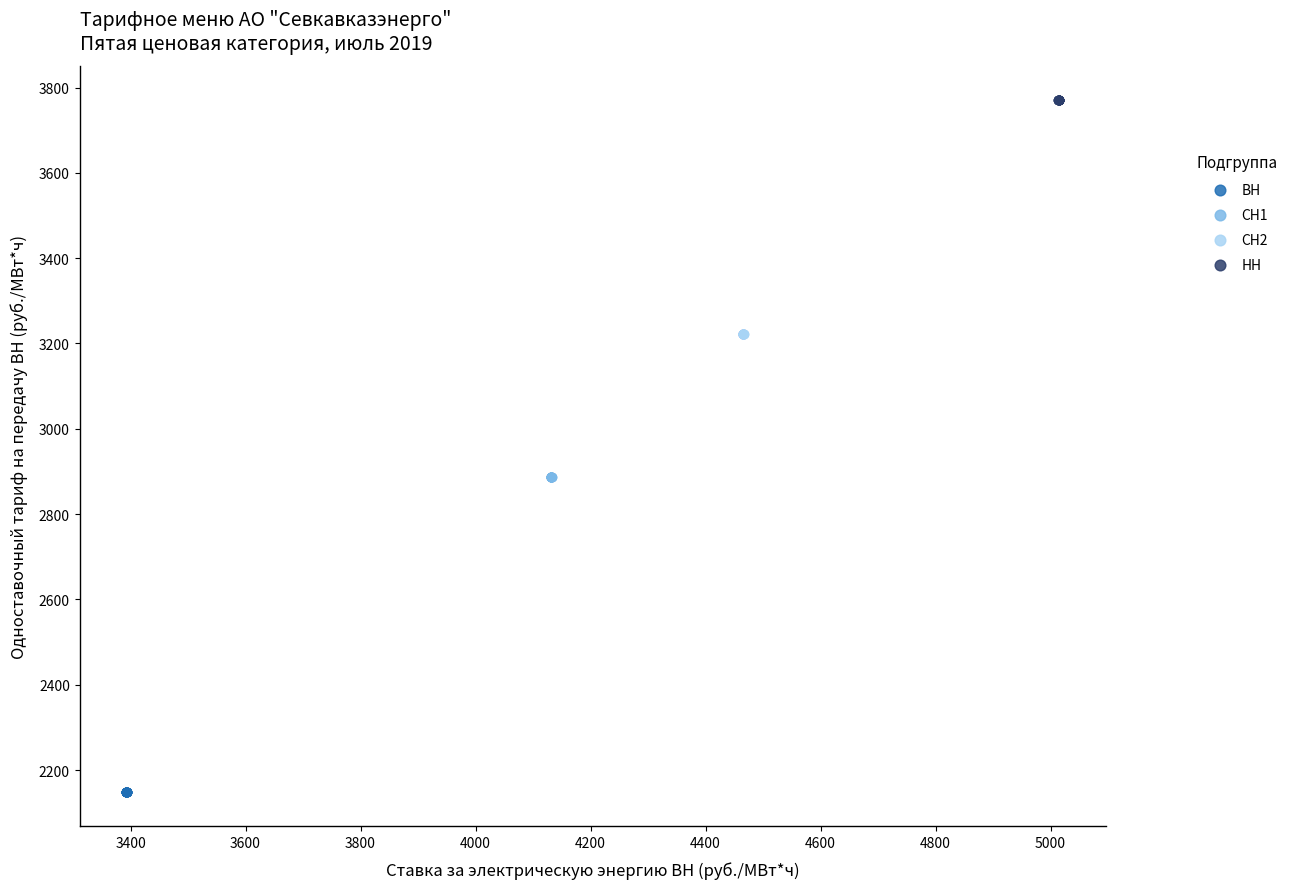

Which series contains the lowest Y value?

ВН